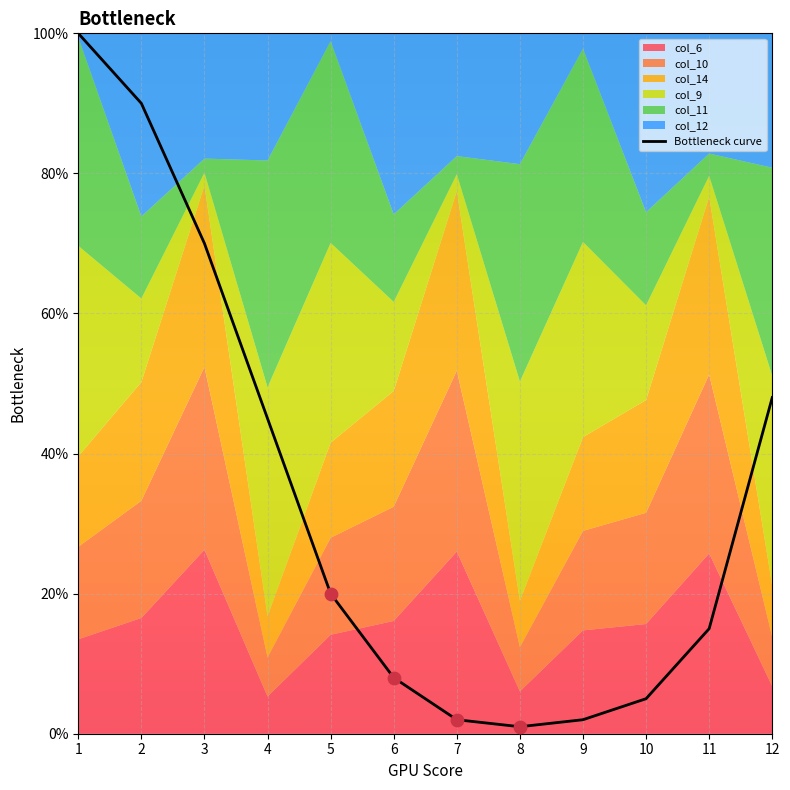

What is the change in value from 8 to 11?

+14